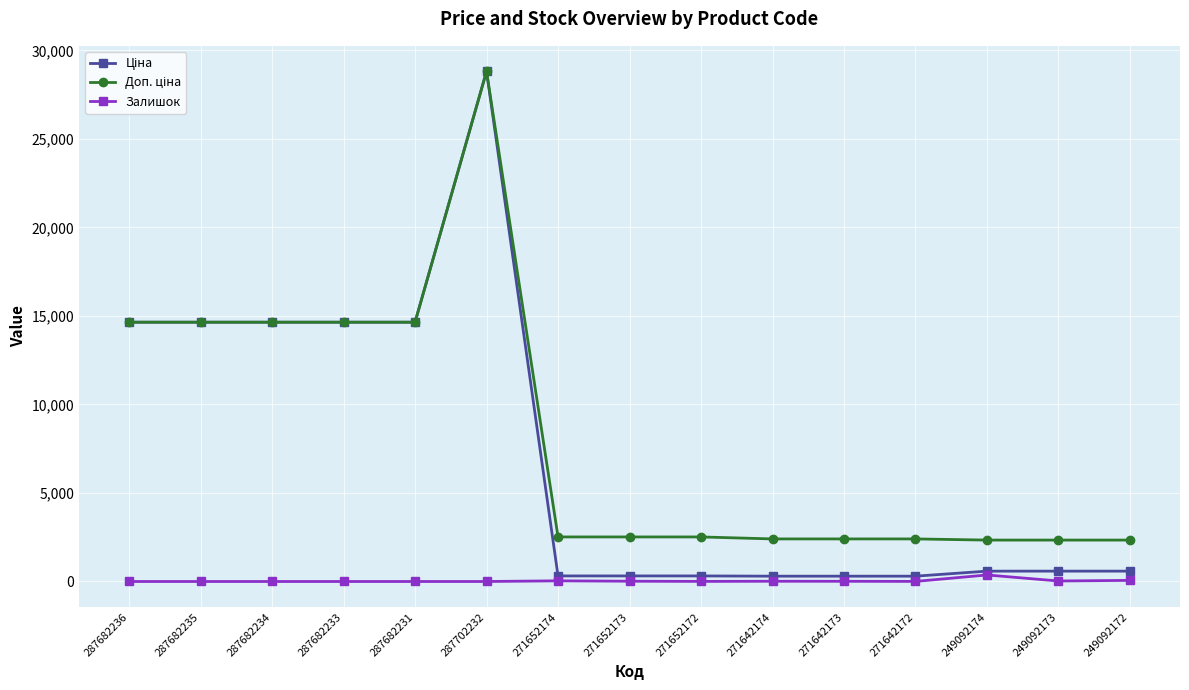

Is it true that Залишок equals 0.0 at 287682234?

True